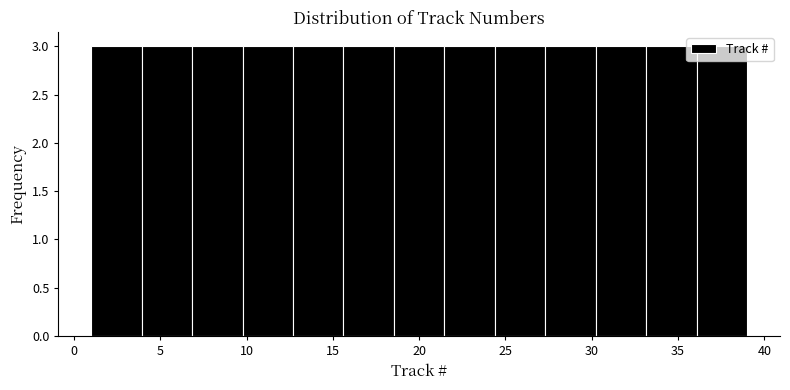

Reading left to right, transcribe this chart: for each bar, give the range it covers on the x-axis and its height. Neither the bar edges nor the heights are printed on the chart, so give them approximately, as read against the axes.

1.0 to 4.0: 3
4.0 to 7.0: 3
7.0 to 10.0: 3
10.0 to 12.5: 3
12.5 to 15.5: 3
15.5 to 18.5: 3
18.5 to 21.5: 3
21.5 to 24.5: 3
24.5 to 27.5: 3
27.5 to 30.0: 3
30.0 to 33.0: 3
33.0 to 36.0: 3
36.0 to 39.0: 3